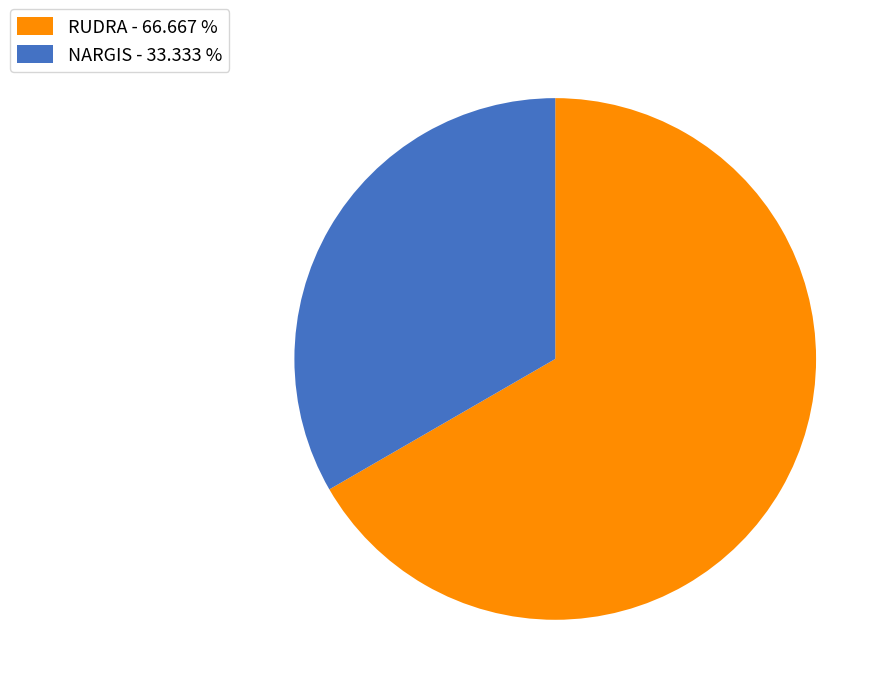

Approximately how many times larger is the value at RUDRA compared to NARGIS?

2.0